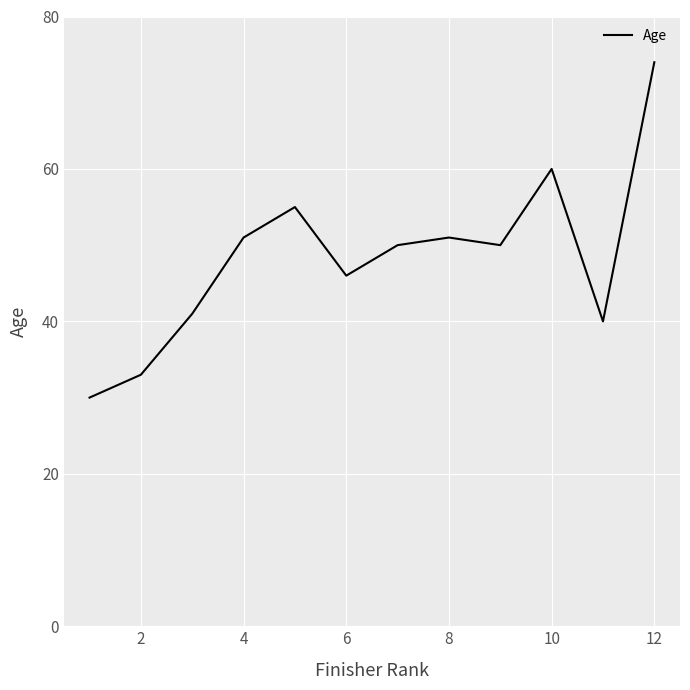

What is the maximum value shown in the chart?

74